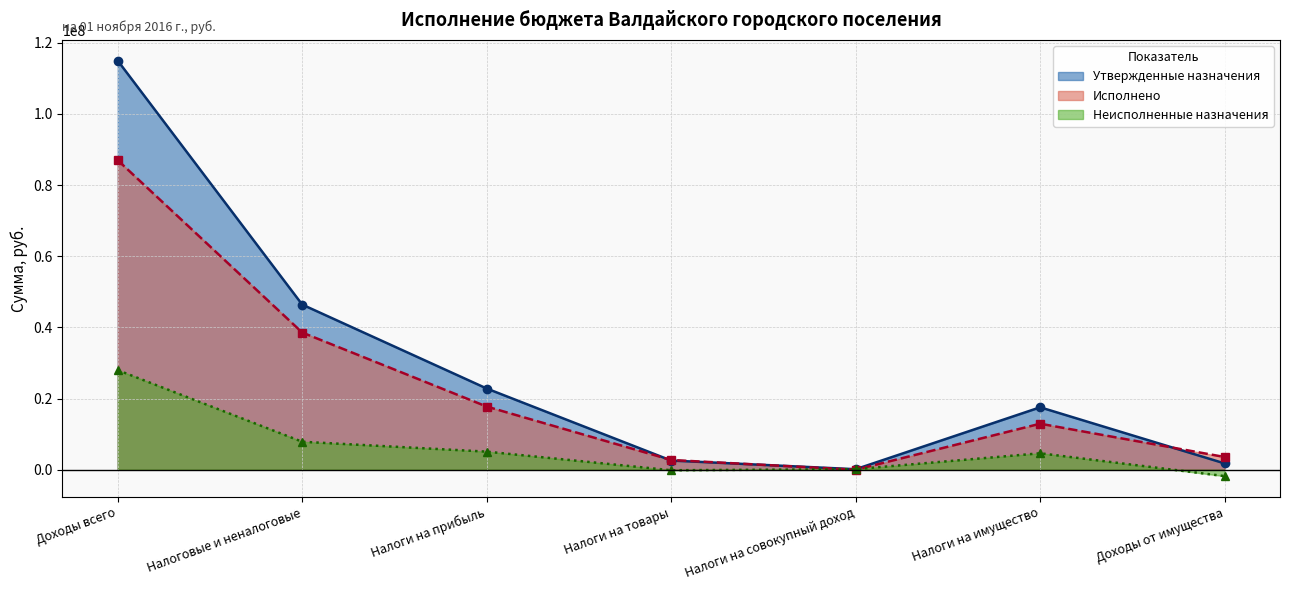

Reading right to left, what are all the values shown in this chart?

Утвержденные назначения: Доходы от имущества=1758123.8	Налоги на имущество=17532900.0	Налоги на совокупный доход=130000.0	Налоги на товары=2564000.0	Налоги на прибыль=22813000.0	Налоговые и неналоговые=46398023.8	Доходы всего=114951586.4
Исполнено: Доходы от имущества=3564752.6	Налоги на имущество=12920407.5	Налоги на совокупный доход=-17711.5	Налоги на товары=2724298.4	Налоги на прибыль=17741343.2	Налоговые и неналоговые=38546228.6	Доходы всего=86972377.7
Неисполненные назначения: Доходы от имущества=-1806628.8	Налоги на имущество=4612492.5	Налоги на совокупный доход=147711.5	Налоги на товары=-160298.4	Налоги на прибыль=5071656.8	Налоговые и неналоговые=7851795.2	Доходы всего=27979215.8